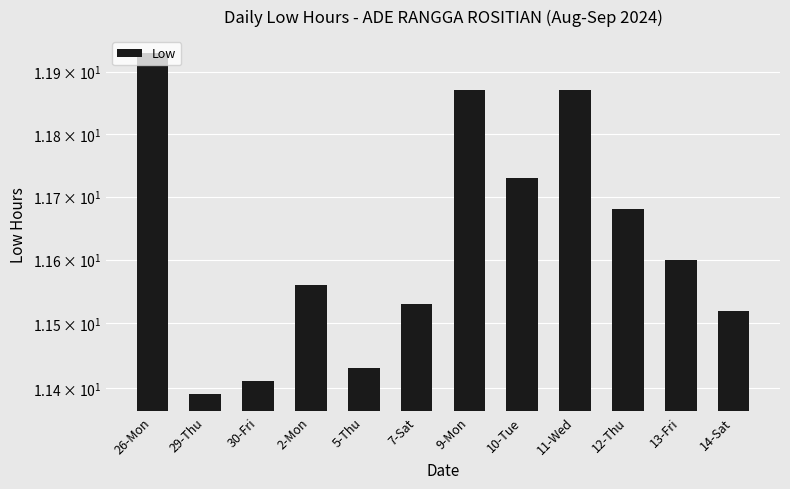

Which has a higher value, 7-Sat or 9-Mon?

9-Mon